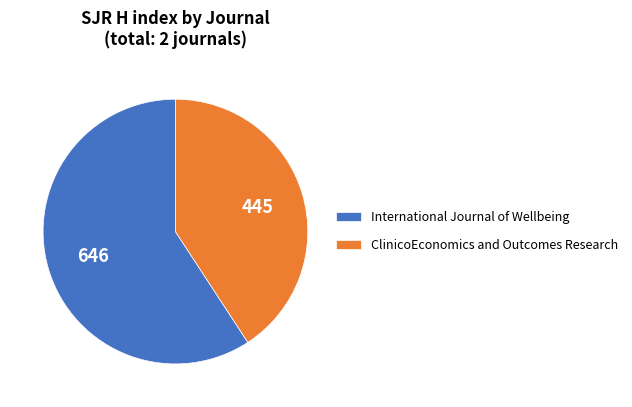

Is there a majority slice in this chart?

Yes